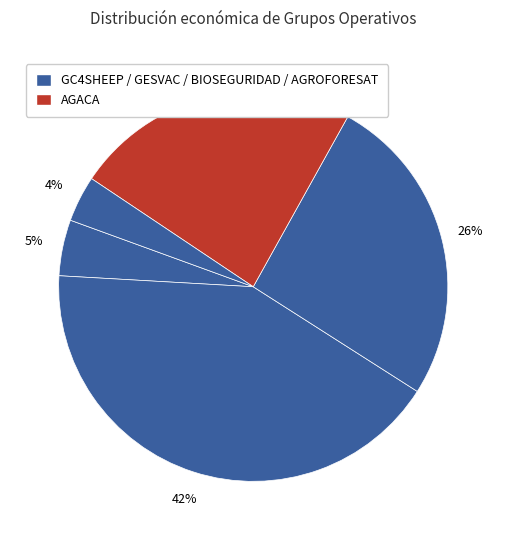

Is there a majority slice in this chart?

No